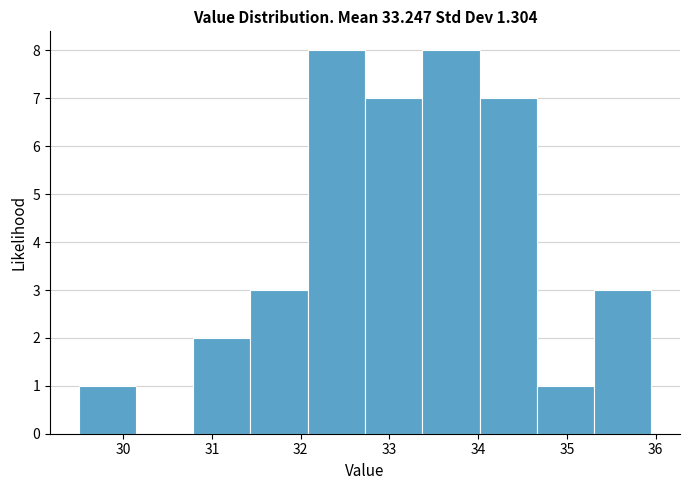

Reading left to right, list every bar in this chart as the range it spans on the x-axis followed by its height. Neither the bar edges nor the heights are printed on the chart, so give them approximately, as read against the axes.

29.5 to 30.1: 1
30.1 to 30.8: 0
30.8 to 31.4: 2
31.4 to 32.1: 3
32.1 to 32.7: 8
32.7 to 33.4: 7
33.4 to 34.0: 8
34.0 to 34.7: 7
34.7 to 35.3: 1
35.3 to 36.0: 3